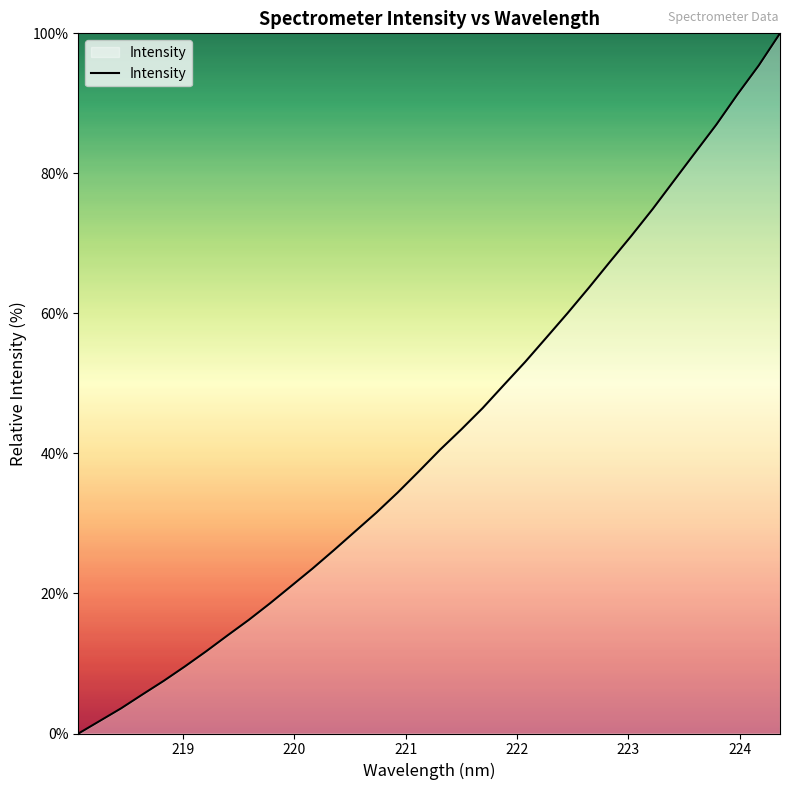

What is the maximum value shown in the chart?

100.0